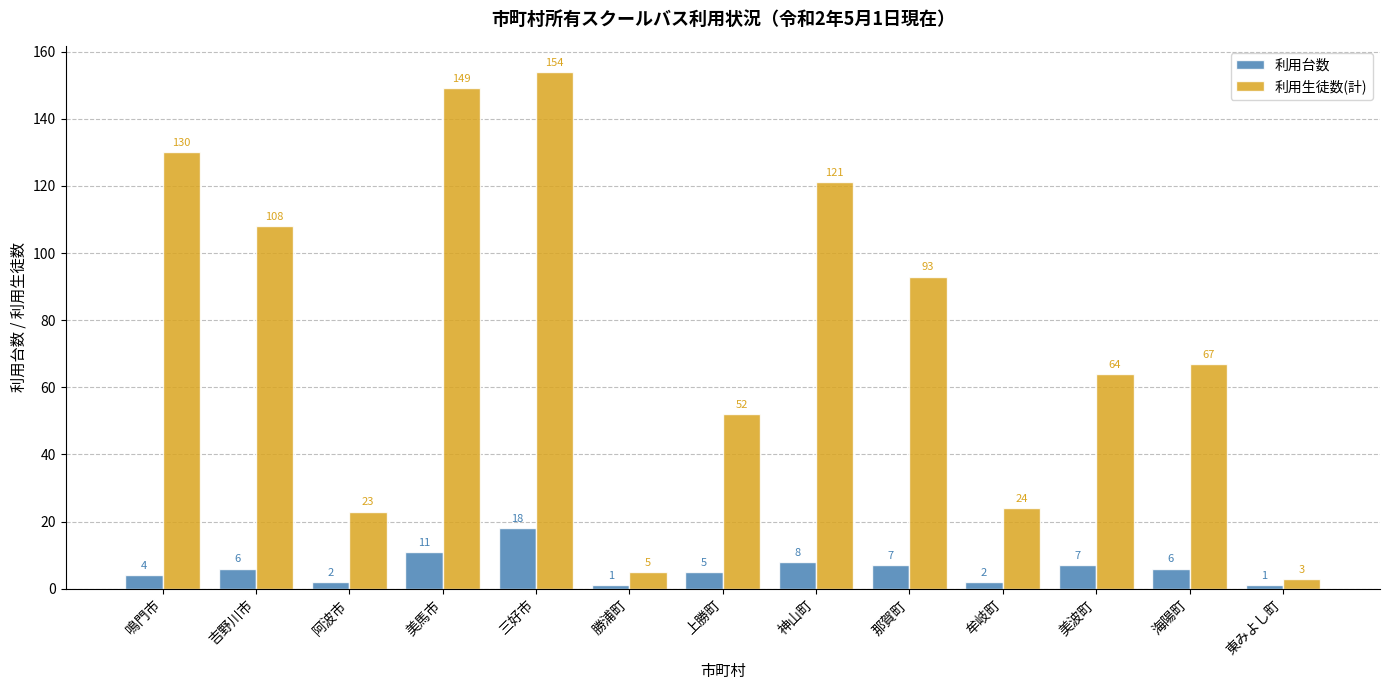

Reading left to right, list all the values displayed in this chart.

利用台数: 4	6	2	11	18	1	5	8	7	2	7	6	1
利用生徒数(計): 130	108	23	149	154	5	52	121	93	24	64	67	3